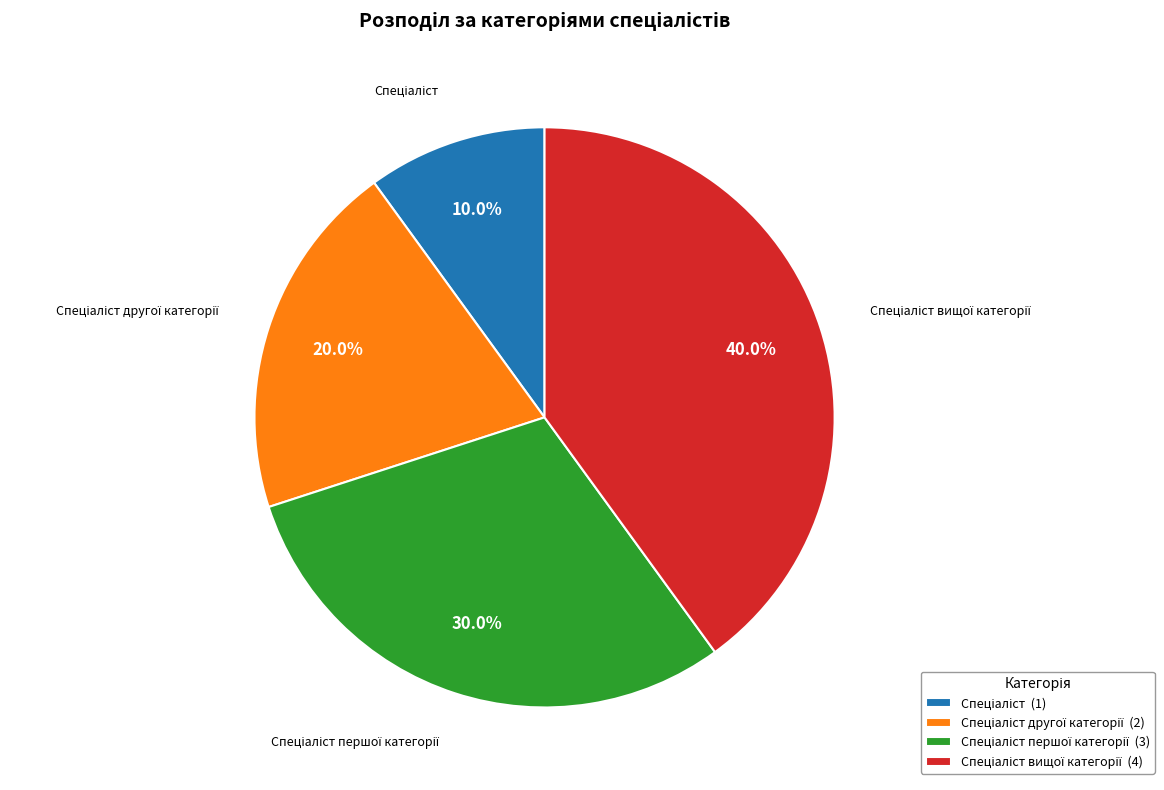

Is there any slice that represents more than half of the pie?

No